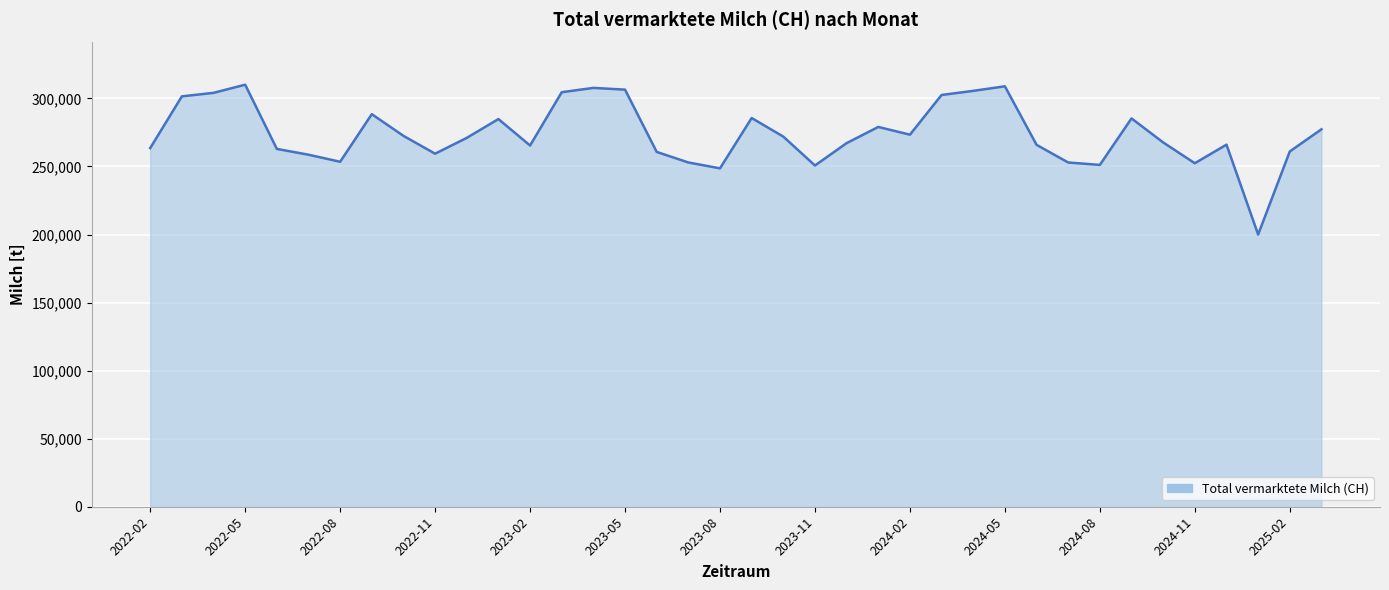

What is the maximum value shown in the chart?

310058